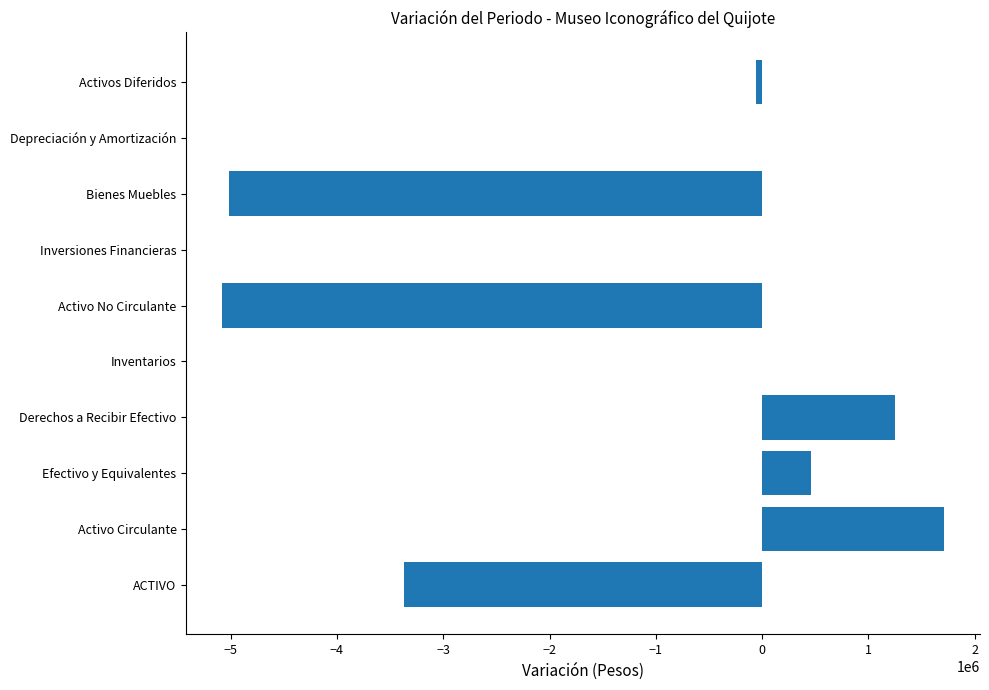

Between Activos Diferidos and ACTIVO, which is larger?

Activos Diferidos